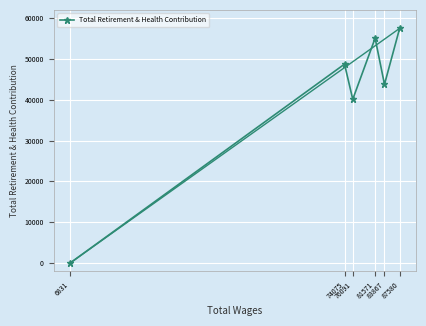

Rank the categories by value from highest to lowest.

87580, 81571, 74075, 83867, 76091, 6831